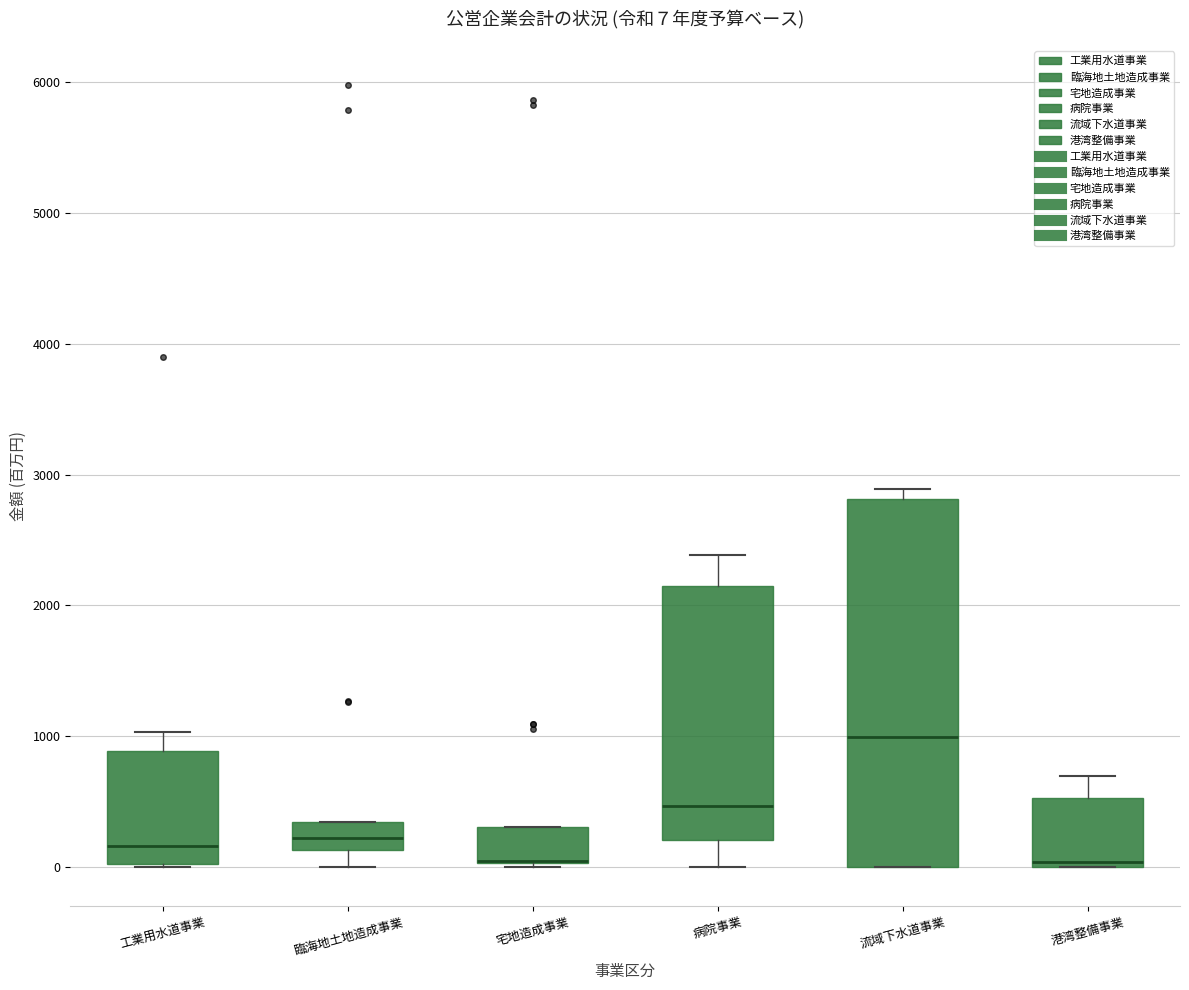

Which box is the tallest, from its lower edge to its upper edge?

流域下水道事業